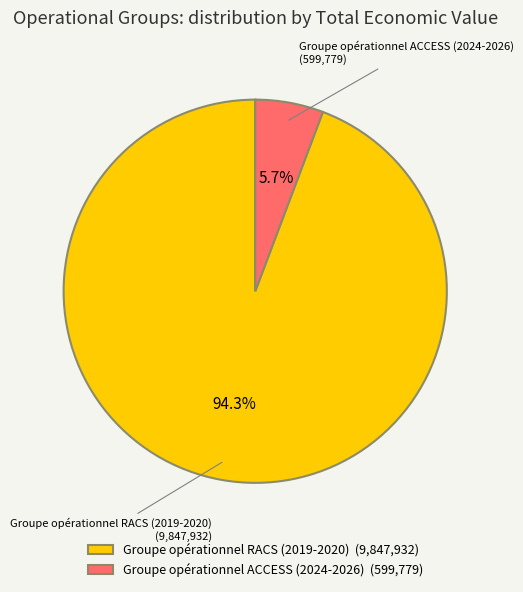

What percentage is the Groupe opérationnel RACS (2019-2020) slice, to the nearest percent?

94%